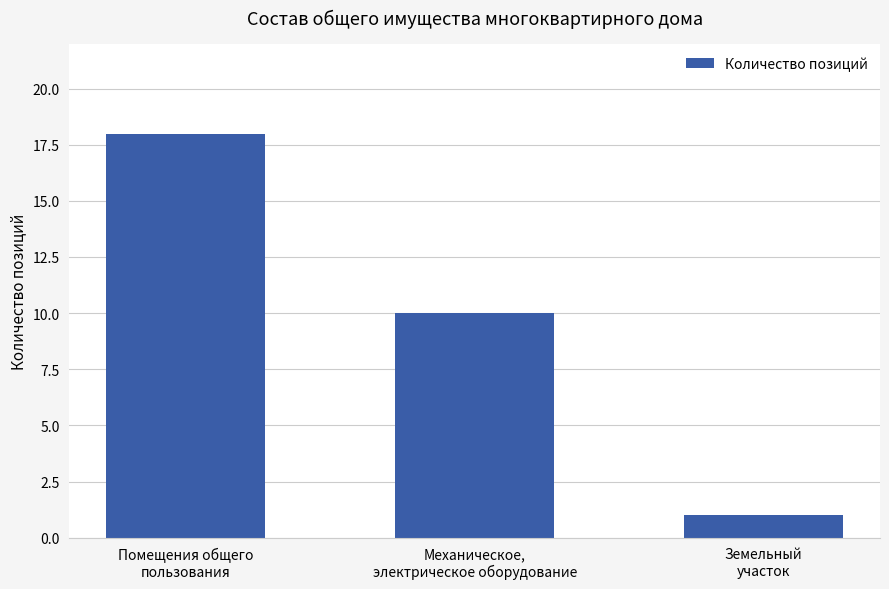

The value at Механическое,
электрическое оборудование is 17. True or false?

False